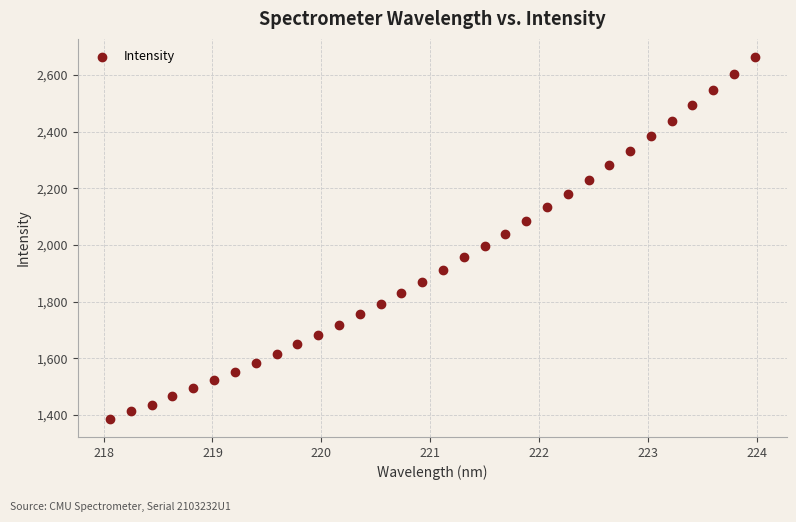

What is the range of Y values (max minus min)?

1277.5